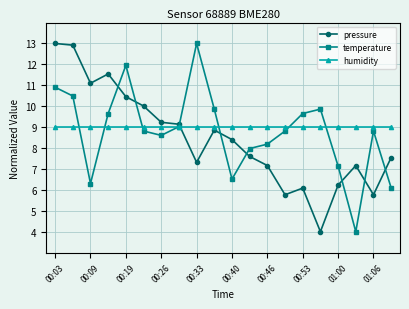

True or false: temperature has more than 0 interior local peaks.

True